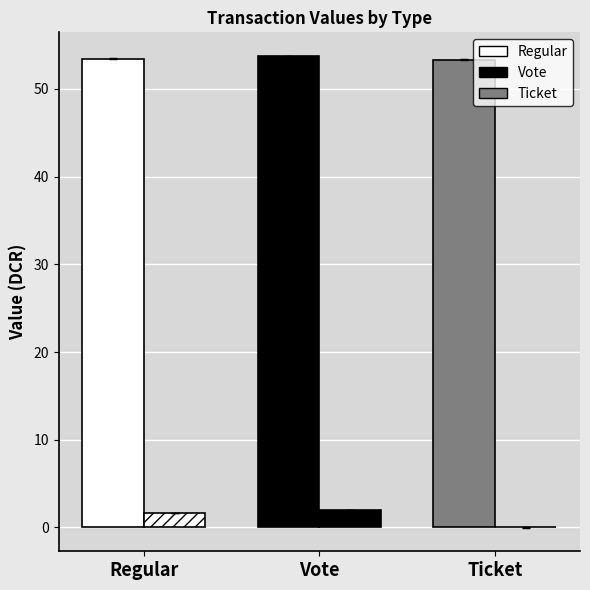

Are the bars grouped side by side (vs. stacked)?

Yes